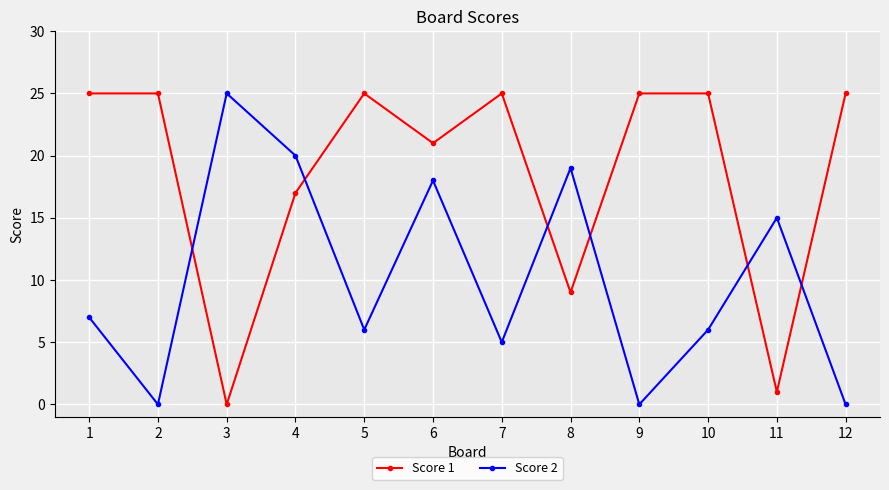

How many data points in Score 2 are less than 7?

6